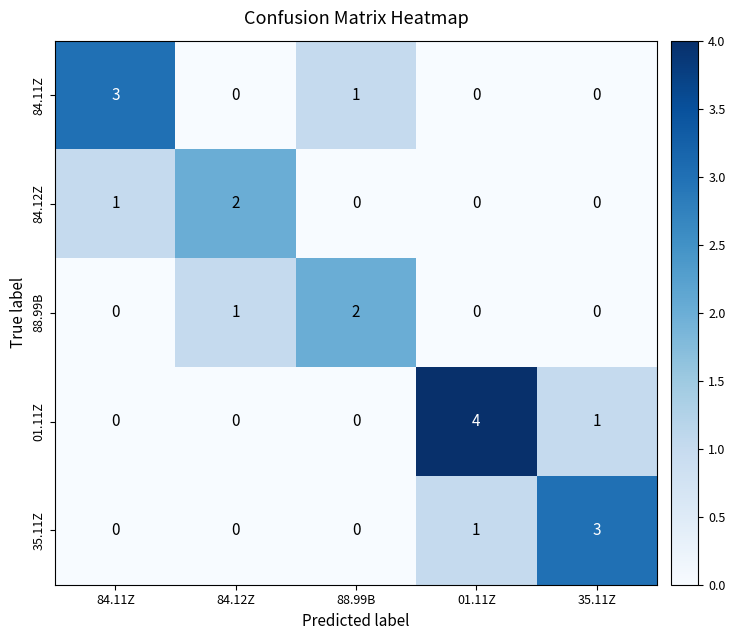

What is the difference between the maximum and minimum values in the 01.11Z series?

4